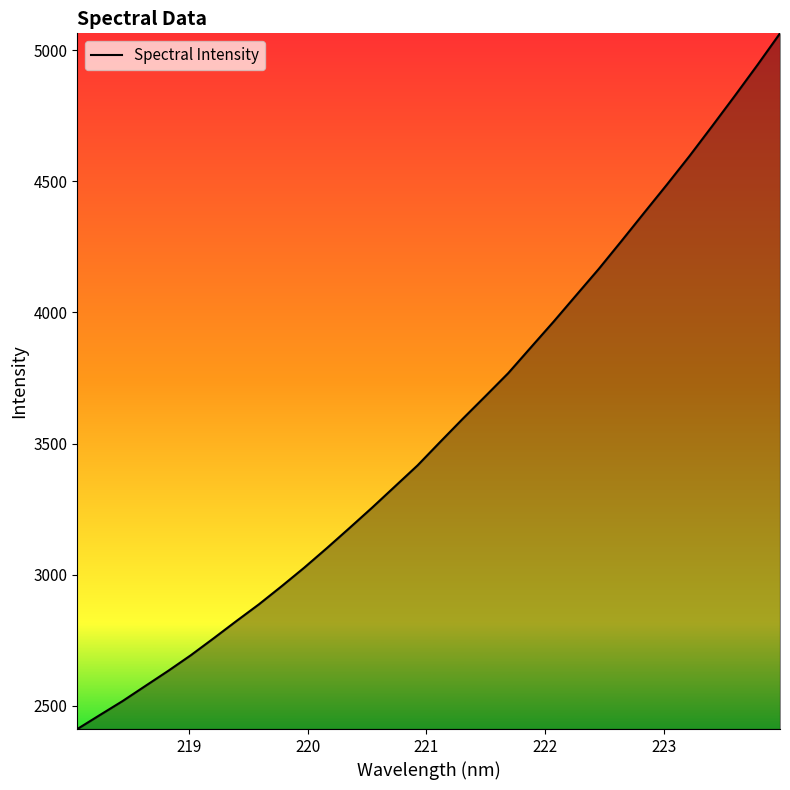

What is the smallest value displayed?

2411.4